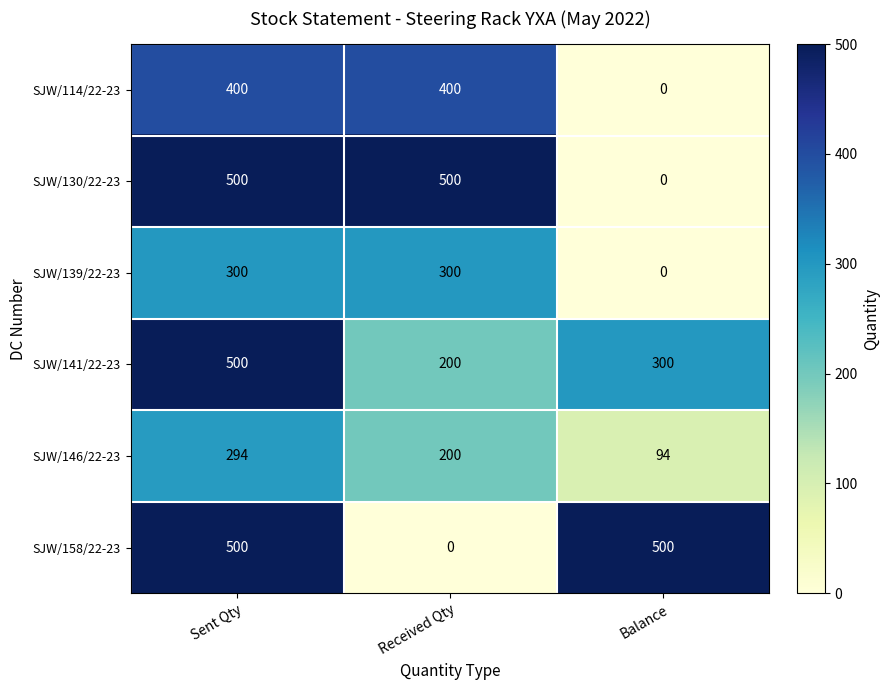

Reading right to left, list all the values displayed in this chart.

SJW/114/22-23: Balance=0	Received Qty=400	Sent Qty=400
SJW/130/22-23: Balance=0	Received Qty=500	Sent Qty=500
SJW/139/22-23: Balance=0	Received Qty=300	Sent Qty=300
SJW/141/22-23: Balance=300	Received Qty=200	Sent Qty=500
SJW/146/22-23: Balance=94	Received Qty=200	Sent Qty=294
SJW/158/22-23: Balance=500	Received Qty=0	Sent Qty=500